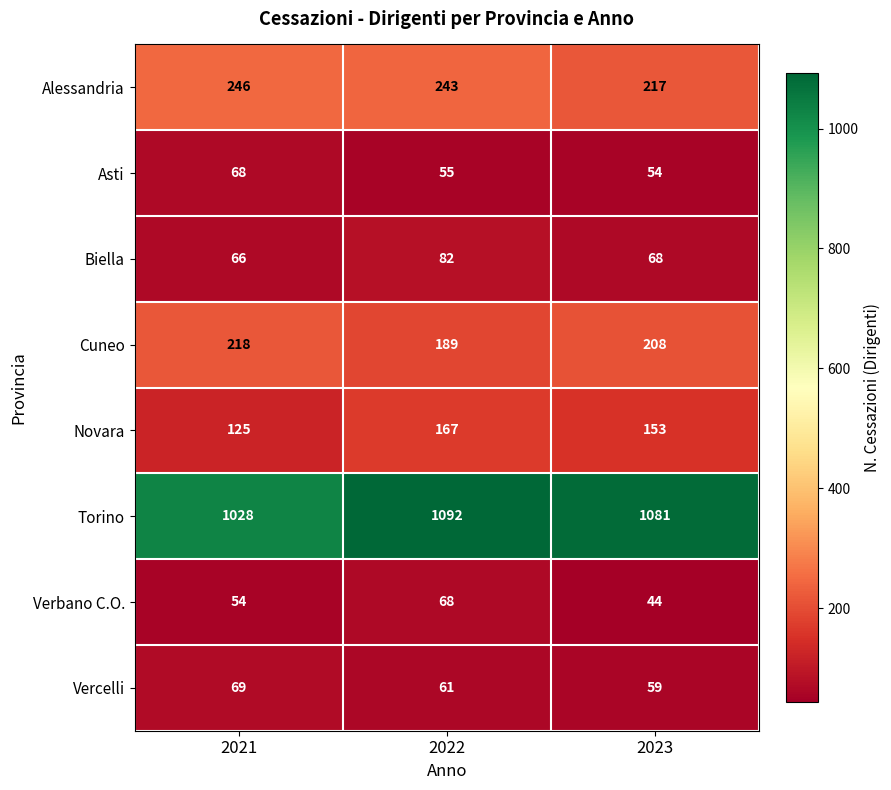

Count the number of categories in the chart.

3